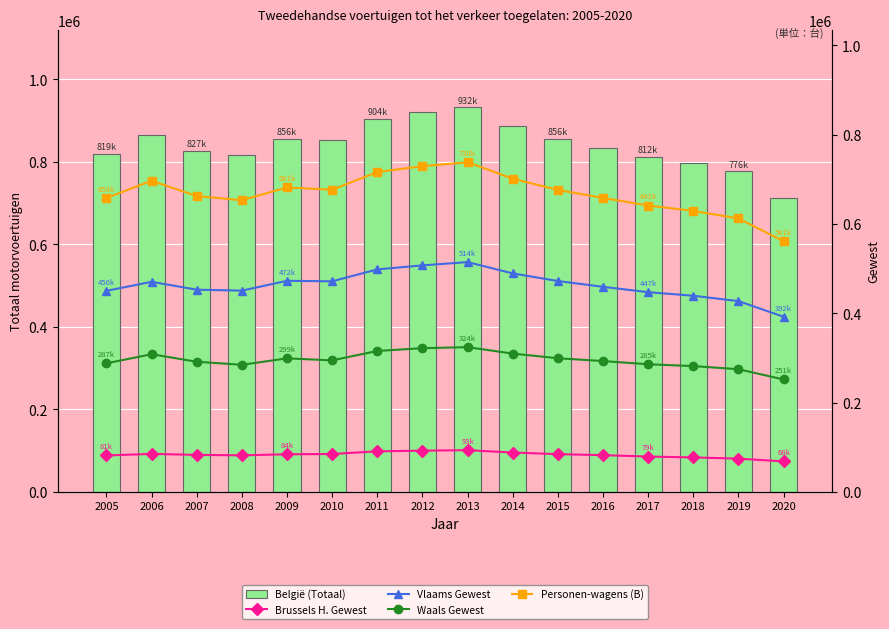

What is the spread (max minus min) of values at 2016?

752222